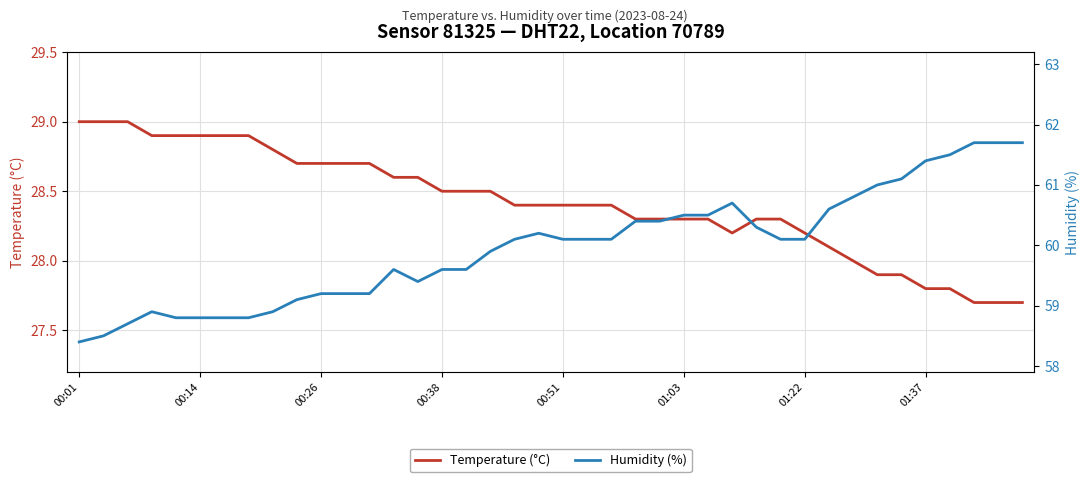

In Temperature (°C), how many points are lower than both neighbors (excluding endpoints)?

1